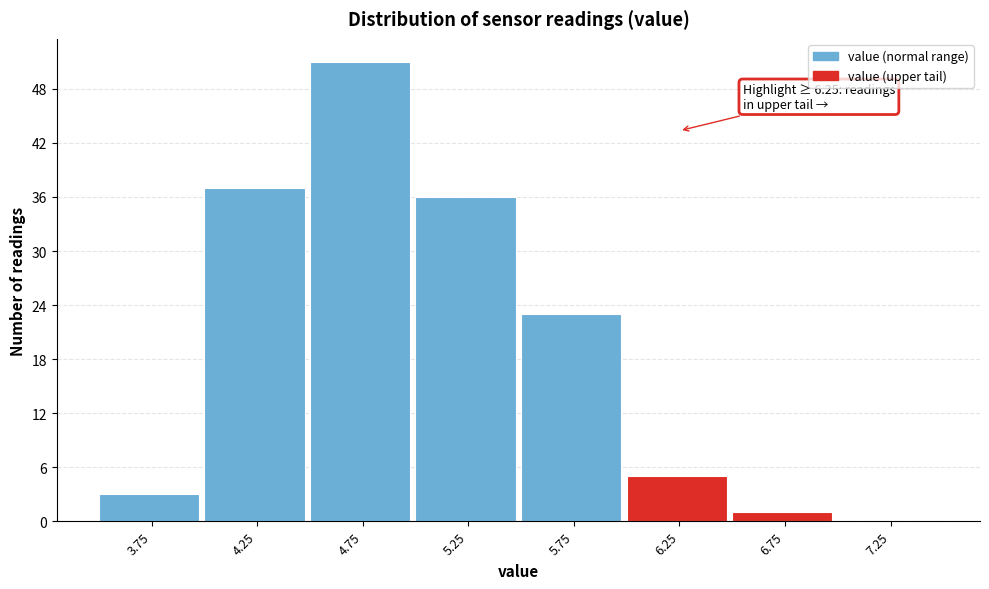

Over which range of the x-axis is the bar tallest?

4.5 to 5.0